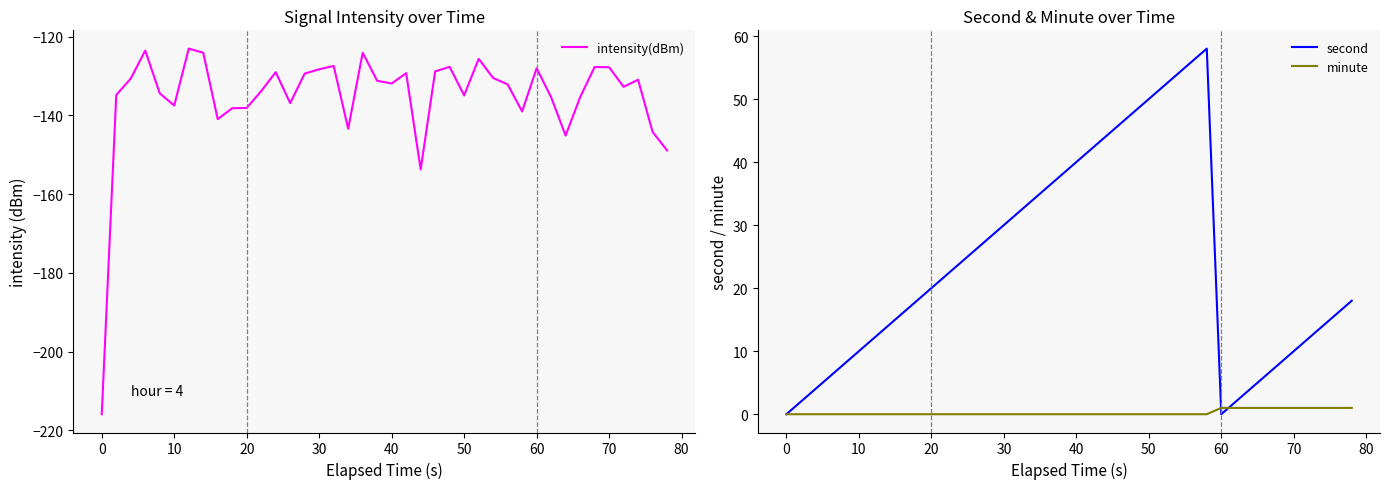

The value of intensity(dBm) at 70 is -127.7. True or false?

True